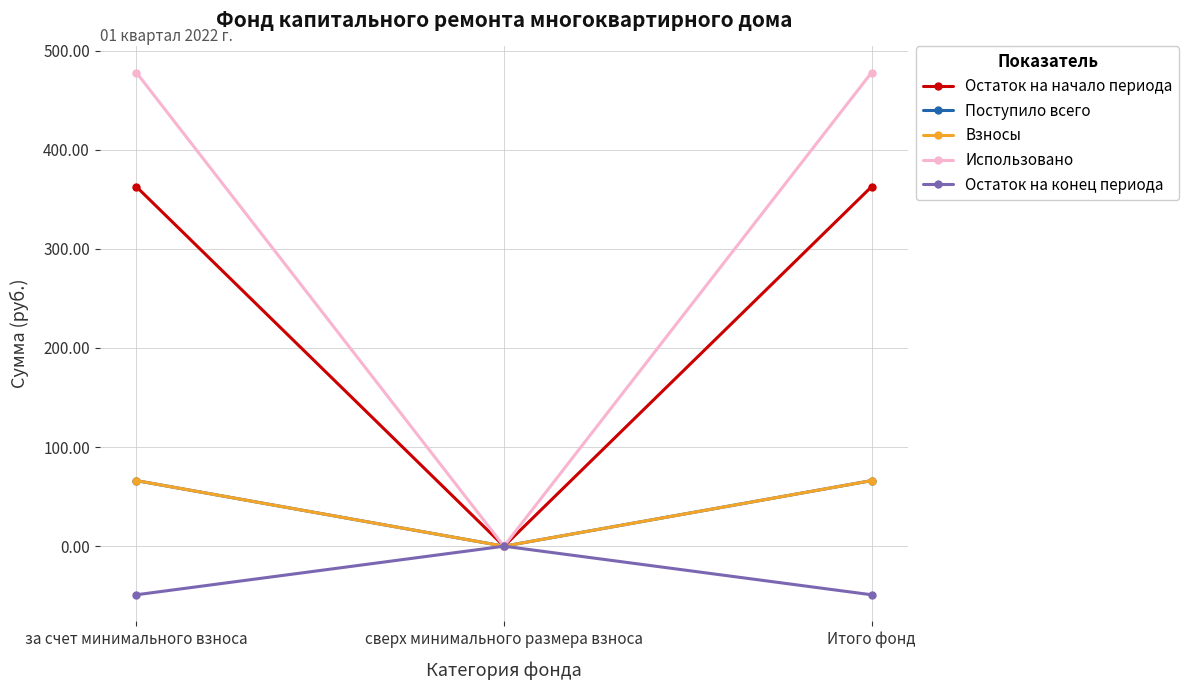

At which category is the sum across all series the highest?

за счет минимального взноса